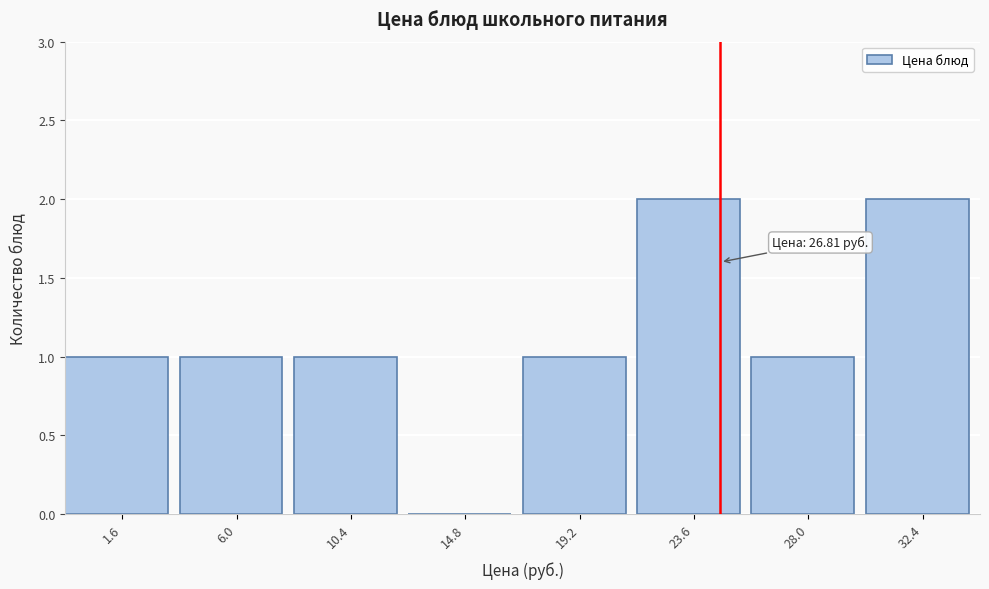

Reading right to left, transcribe all the data shown in this chart.

32.4=2	28.0=1	23.6=2	19.2=1	14.8=0	10.4=1	6.0=1	1.6=1